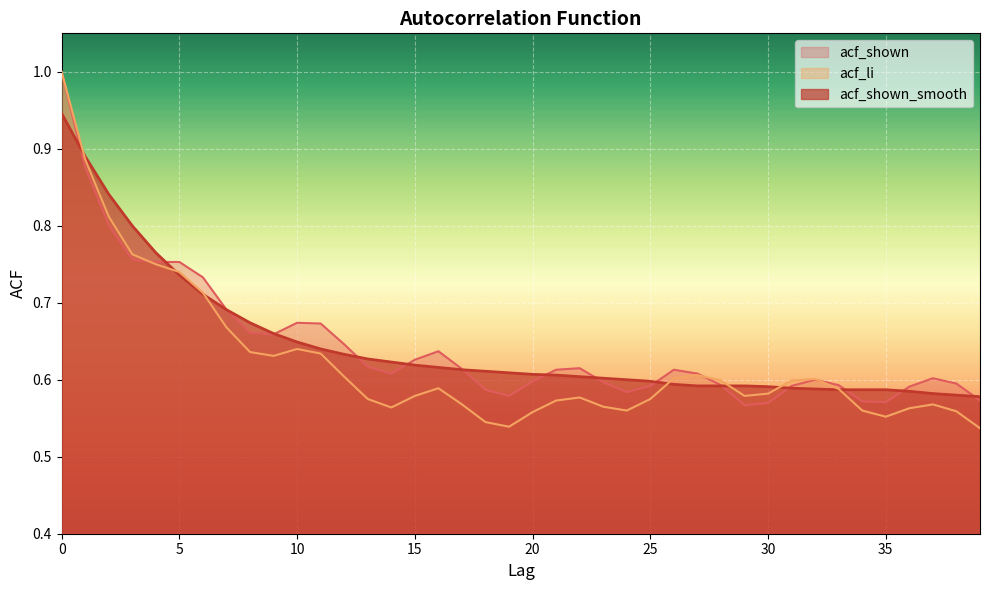

What is the value of the acf_shown point at the 9th from the left?

0.7